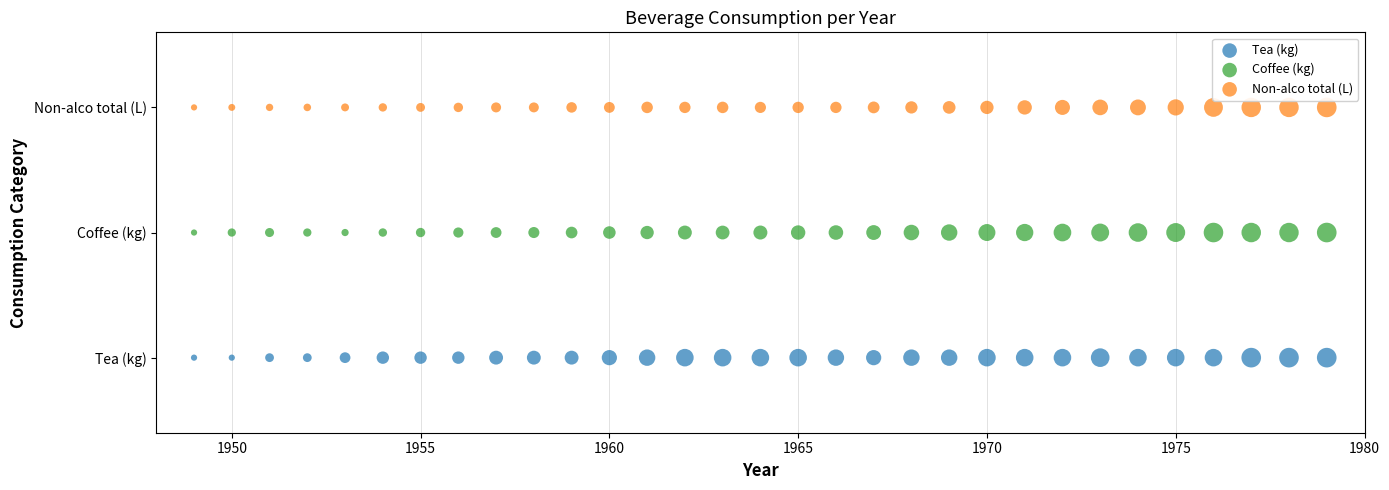

Which series contains the highest Y value?

Non-alco total (L)